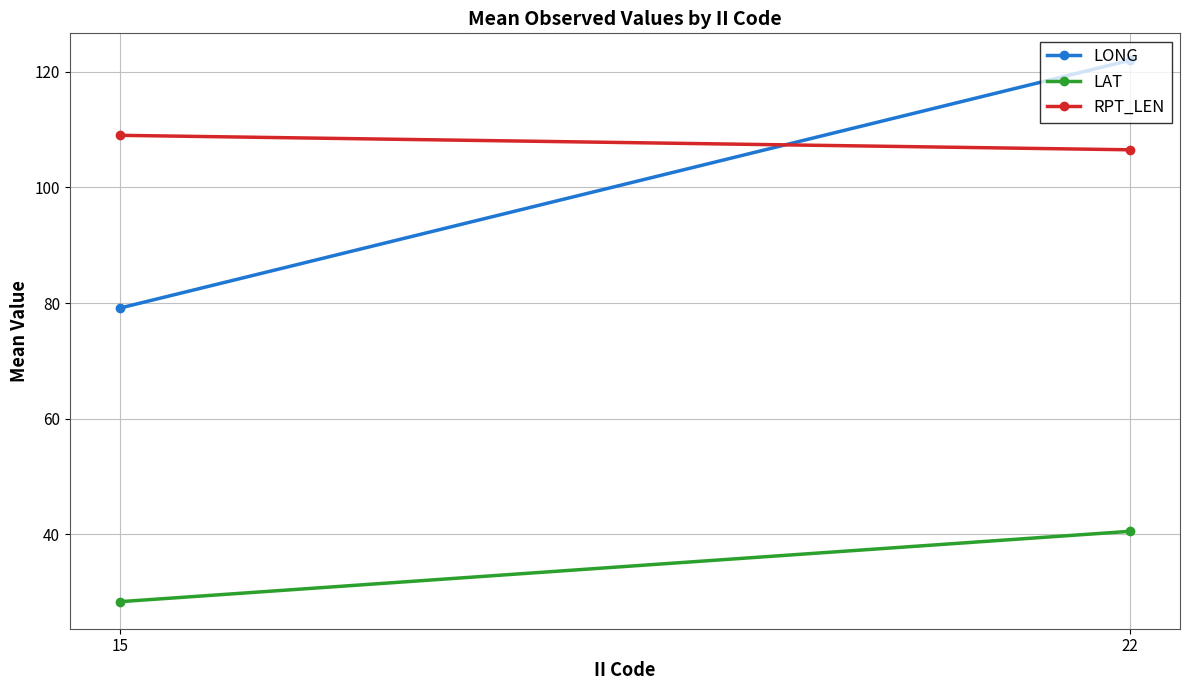

List the series in order of their peak value, highest first.

LONG, RPT_LEN, LAT